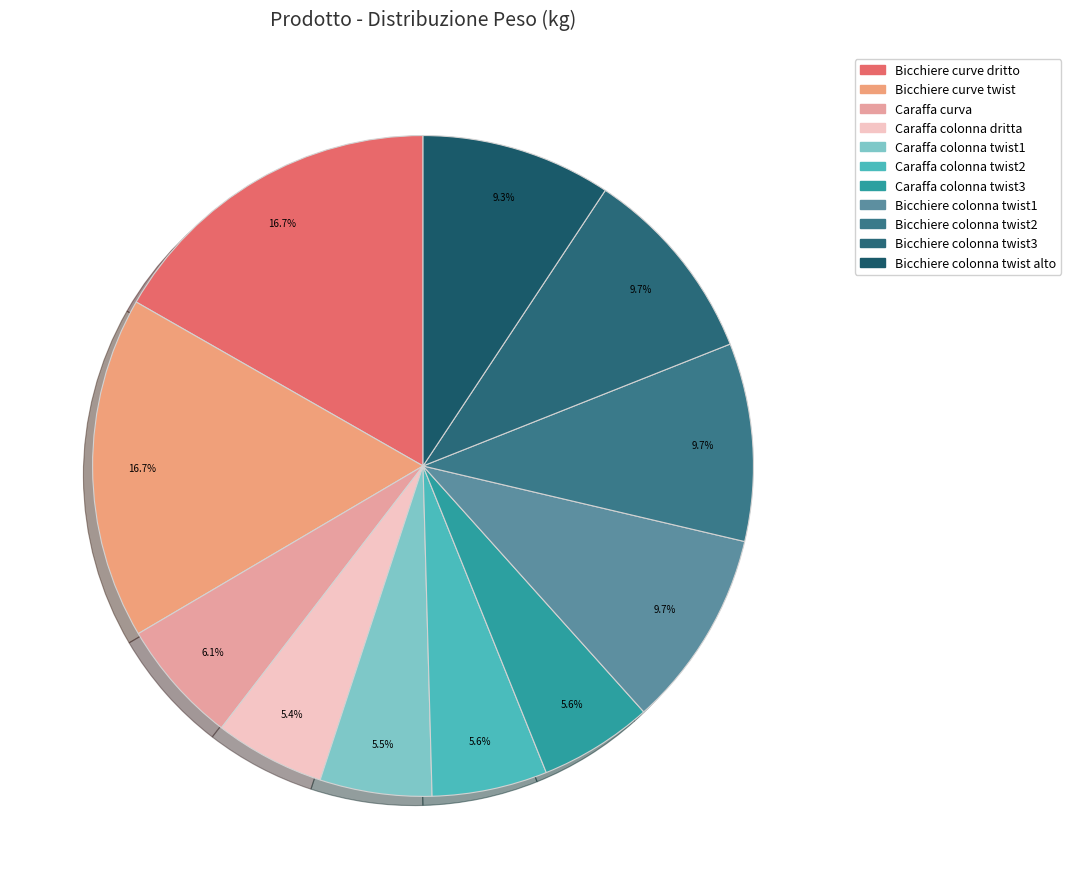

Is there a majority slice in this chart?

No